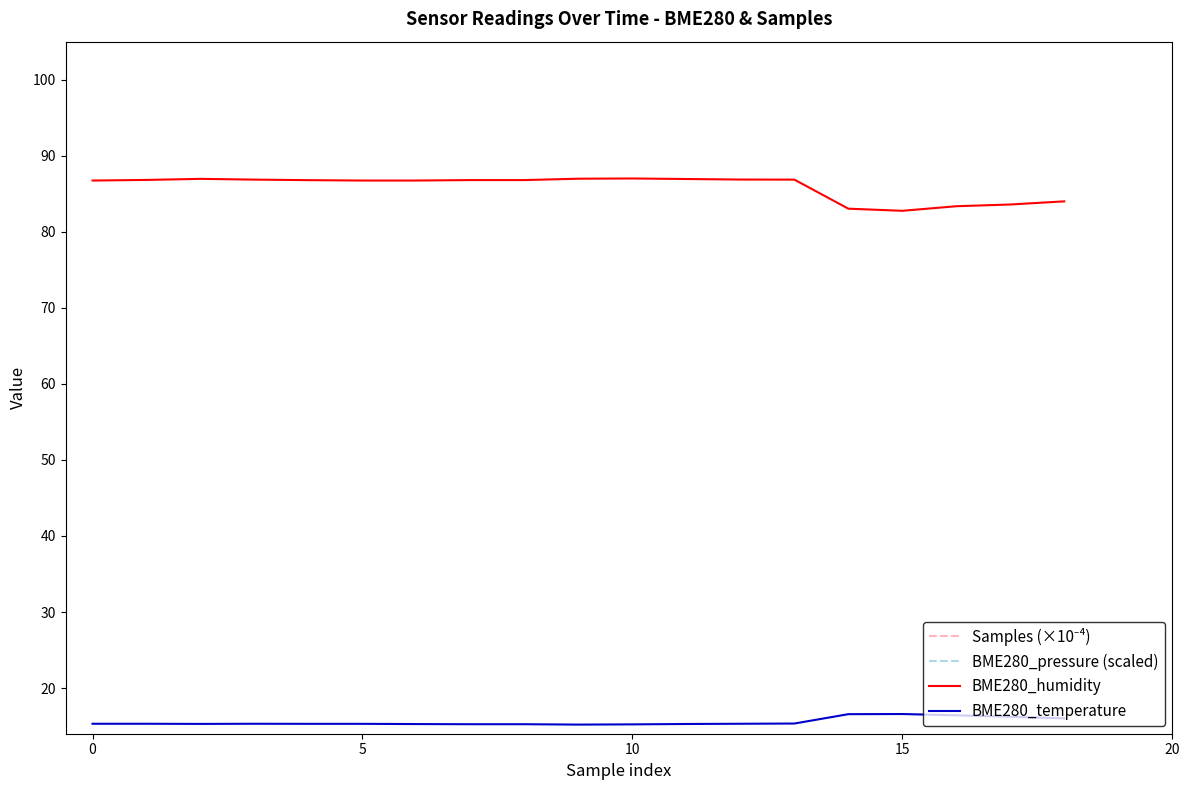

What is the difference between the second highest and second lowest values in the BME280_temperature series?

1.3